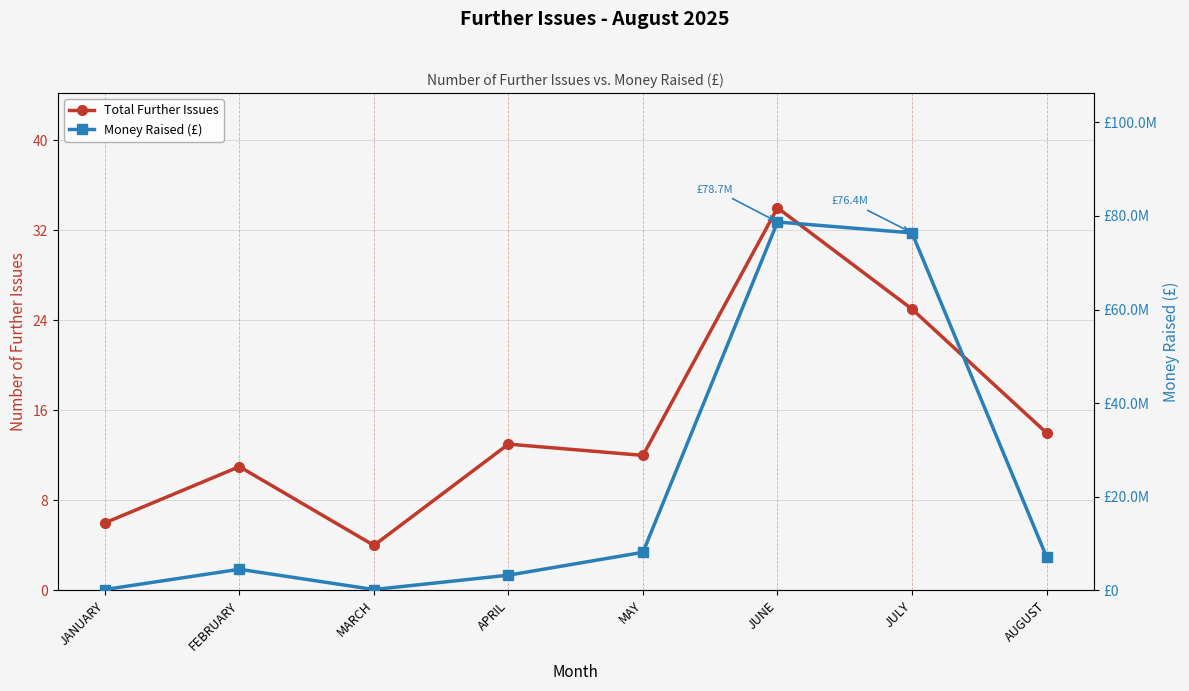

Reading right to left, what are all the values shown in this chart?

Total Further Issues: 14.0	25.0	34.0	12.0	13.0	4.0	11.0	6.0
Money Raised (£): 7166971.0	76367067.5	78690094.8	8137304.1	3254048.2	185700.0	4511724.0	189300.0